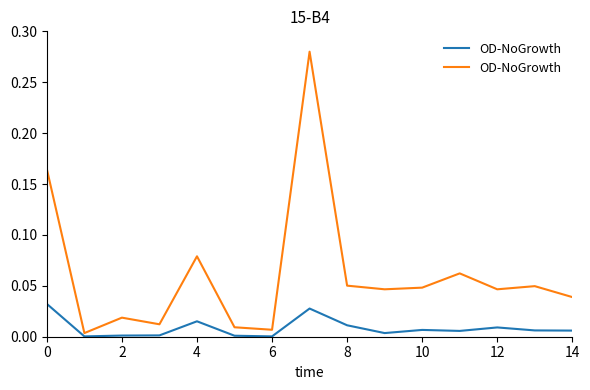

Does the chart have visible grid lines?

No